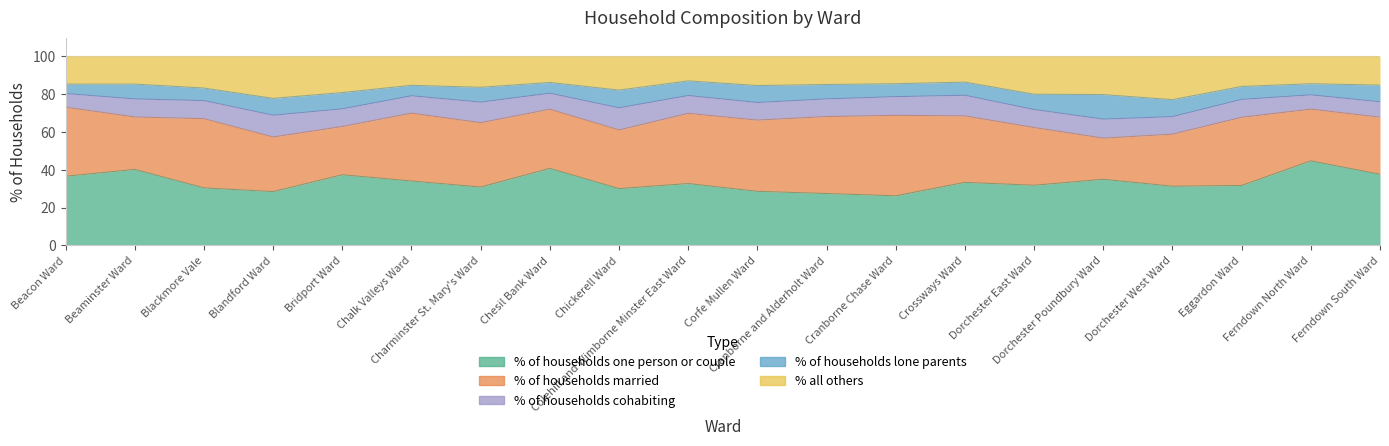

In % of households married, how many points are lower than both neighbors (excluding endpoints)?

5